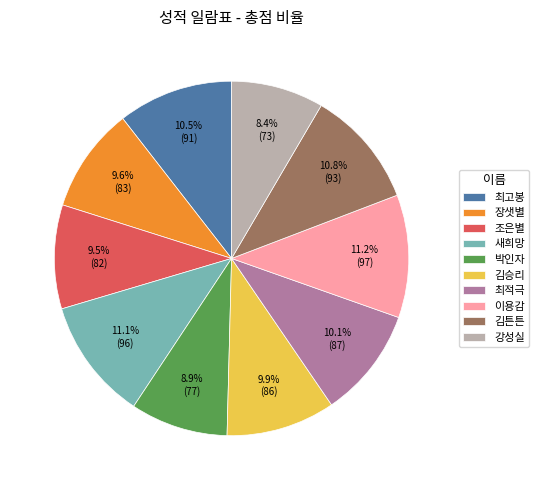

Between 장샛별 and 박인자, which is larger?

장샛별